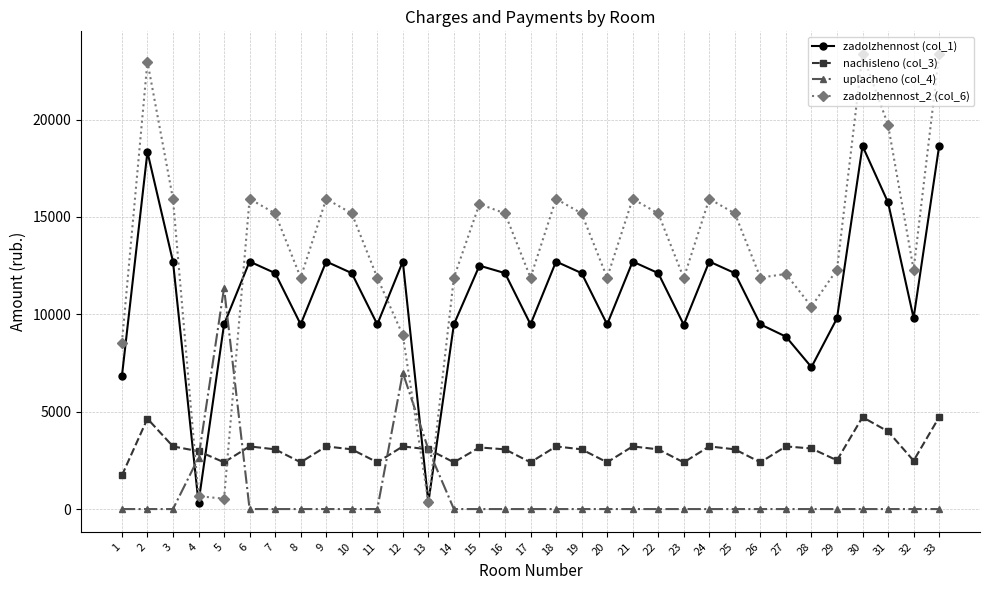

What value does the nachisleno (col_3) series have at 31?

3985.2